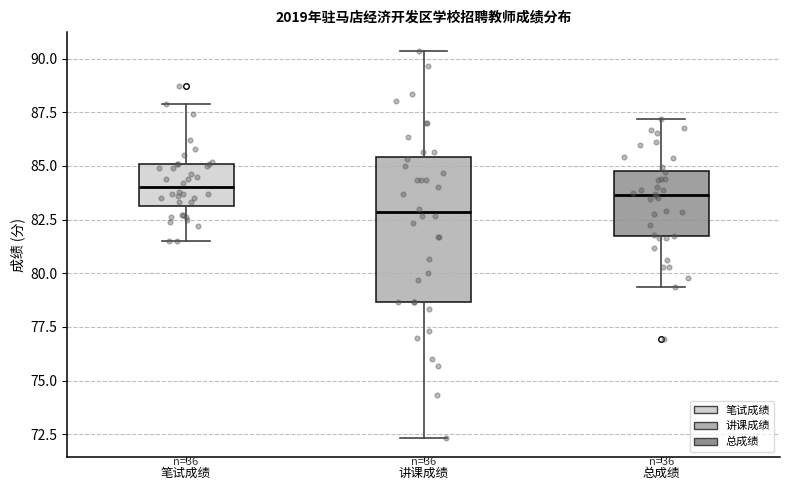

Where is the lower edge of the box for 笔试成绩 on the y-axis? The values are not printed on the chart, so give them approximately, as read against the axis.

83.0